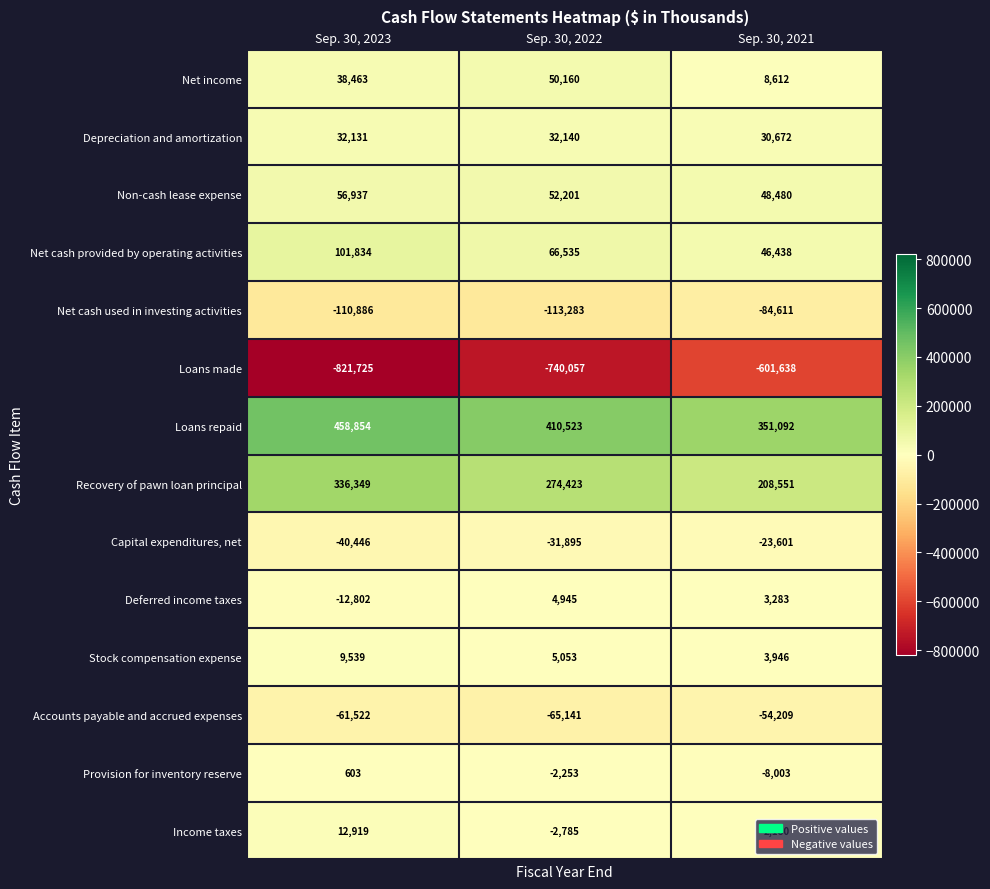

Is it true that Deferred income taxes equals 8653 at Sep. 30, 2022?

False